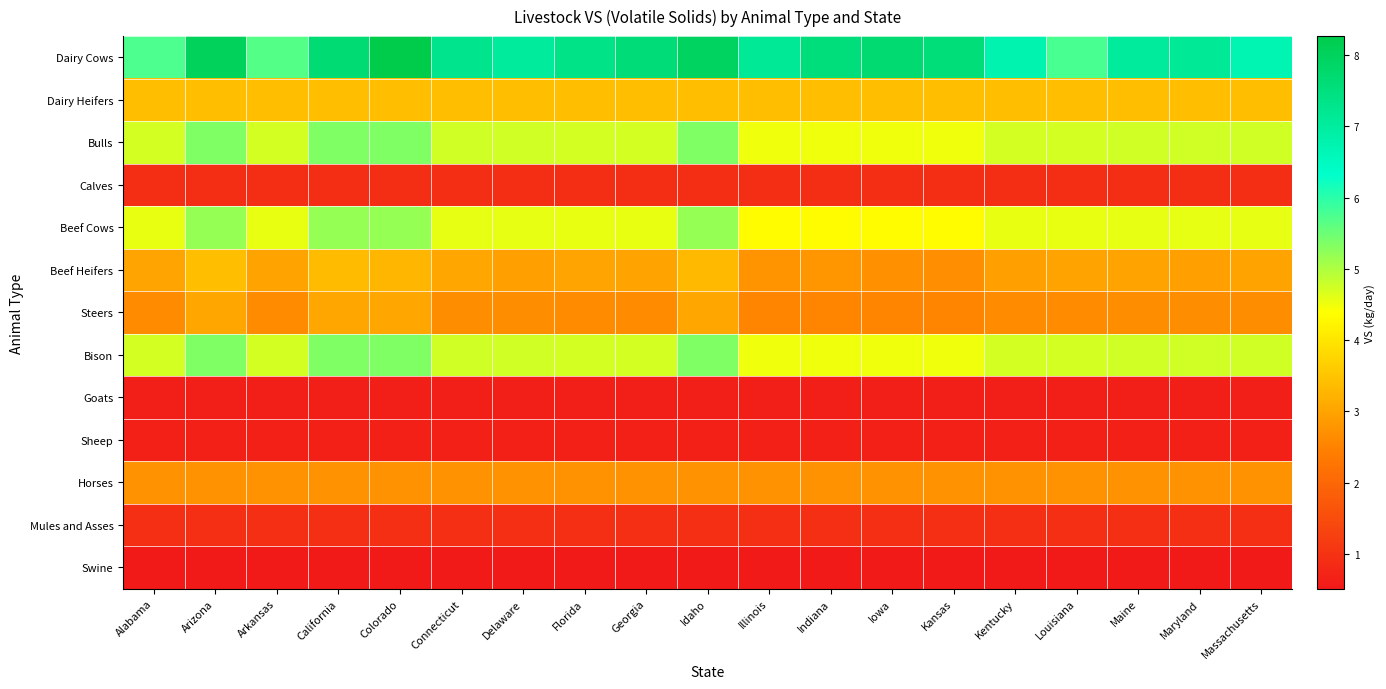

Reading left to right, list all the values displayed in this chart.

Dairy Cows: Alabama=5.7	Arizona=8.0	Arkansas=5.7	California=7.7	Colorado=8.3	Connecticut=7.3	Delaware=7.0	Florida=7.4	Georgia=7.6	Idaho=8.0	Illinois=7.1	Indiana=7.5	Iowa=7.7	Kansas=7.6	Kentucky=6.8	Louisiana=5.8	Maine=7.1	Maryland=7.1	Massachusetts=6.7
Dairy Heifers: Alabama=3.4	Arizona=3.4	Arkansas=3.4	California=3.4	Colorado=3.4	Connecticut=3.4	Delaware=3.4	Florida=3.4	Georgia=3.4	Idaho=3.4	Illinois=3.4	Indiana=3.4	Iowa=3.4	Kansas=3.4	Kentucky=3.4	Louisiana=3.4	Maine=3.4	Maryland=3.4	Massachusetts=3.4
Bulls: Alabama=4.7	Arizona=5.4	Arkansas=4.7	California=5.4	Colorado=5.4	Connecticut=4.7	Delaware=4.7	Florida=4.7	Georgia=4.7	Idaho=5.4	Illinois=4.5	Indiana=4.5	Iowa=4.5	Kansas=4.5	Kentucky=4.7	Louisiana=4.7	Maine=4.7	Maryland=4.7	Massachusetts=4.7
Calves: Alabama=0.9	Arizona=0.9	Arkansas=0.9	California=0.9	Colorado=0.9	Connecticut=0.9	Delaware=0.9	Florida=0.9	Georgia=0.9	Idaho=0.9	Illinois=0.9	Indiana=0.9	Iowa=0.9	Kansas=0.9	Kentucky=0.9	Louisiana=0.9	Maine=0.9	Maryland=0.9	Massachusetts=0.9
Beef Cows: Alabama=4.6	Arizona=5.2	Arkansas=4.6	California=5.2	Colorado=5.2	Connecticut=4.6	Delaware=4.6	Florida=4.6	Georgia=4.6	Idaho=5.2	Illinois=4.4	Indiana=4.4	Iowa=4.4	Kansas=4.4	Kentucky=4.6	Louisiana=4.6	Maine=4.6	Maryland=4.6	Massachusetts=4.6
Beef Heifers: Alabama=3.0	Arizona=3.4	Arkansas=3.0	California=3.4	Colorado=3.3	Connecticut=3.0	Delaware=3.0	Florida=3.0	Georgia=3.0	Idaho=3.4	Illinois=2.8	Indiana=2.8	Iowa=2.7	Kansas=2.7	Kentucky=3.0	Louisiana=3.0	Maine=3.0	Maryland=3.0	Massachusetts=3.0
Steers: Alabama=2.7	Arizona=3.1	Arkansas=2.7	California=3.1	Colorado=3.1	Connecticut=2.7	Delaware=2.7	Florida=2.7	Georgia=2.7	Idaho=3.1	Illinois=2.5	Indiana=2.5	Iowa=2.5	Kansas=2.5	Kentucky=2.7	Louisiana=2.7	Maine=2.7	Maryland=2.7	Massachusetts=2.7
Bison: Alabama=4.7	Arizona=5.4	Arkansas=4.7	California=5.4	Colorado=5.4	Connecticut=4.7	Delaware=4.7	Florida=4.7	Georgia=4.7	Idaho=5.4	Illinois=4.5	Indiana=4.5	Iowa=4.5	Kansas=4.5	Kentucky=4.7	Louisiana=4.7	Maine=4.7	Maryland=4.7	Massachusetts=4.7
Goats: Alabama=0.6	Arizona=0.6	Arkansas=0.6	California=0.6	Colorado=0.6	Connecticut=0.6	Delaware=0.6	Florida=0.6	Georgia=0.6	Idaho=0.6	Illinois=0.6	Indiana=0.6	Iowa=0.6	Kansas=0.6	Kentucky=0.6	Louisiana=0.6	Maine=0.6	Maryland=0.6	Massachusetts=0.6
Sheep: Alabama=0.7	Arizona=0.7	Arkansas=0.7	California=0.7	Colorado=0.7	Connecticut=0.7	Delaware=0.7	Florida=0.7	Georgia=0.7	Idaho=0.7	Illinois=0.7	Indiana=0.7	Iowa=0.7	Kansas=0.7	Kentucky=0.7	Louisiana=0.7	Maine=0.7	Maryland=0.7	Massachusetts=0.7
Horses: Alabama=2.7	Arizona=2.7	Arkansas=2.7	California=2.7	Colorado=2.7	Connecticut=2.7	Delaware=2.7	Florida=2.7	Georgia=2.7	Idaho=2.7	Illinois=2.7	Indiana=2.7	Iowa=2.7	Kansas=2.7	Kentucky=2.7	Louisiana=2.7	Maine=2.7	Maryland=2.7	Massachusetts=2.7
Mules and Asses: Alabama=0.9	Arizona=0.9	Arkansas=0.9	California=0.9	Colorado=0.9	Connecticut=0.9	Delaware=0.9	Florida=0.9	Georgia=0.9	Idaho=0.9	Illinois=0.9	Indiana=0.9	Iowa=0.9	Kansas=0.9	Kentucky=0.9	Louisiana=0.9	Maine=0.9	Maryland=0.9	Massachusetts=0.9
Swine: Alabama=0.5	Arizona=0.5	Arkansas=0.5	California=0.5	Colorado=0.5	Connecticut=0.5	Delaware=0.5	Florida=0.5	Georgia=0.5	Idaho=0.5	Illinois=0.5	Indiana=0.5	Iowa=0.5	Kansas=0.5	Kentucky=0.5	Louisiana=0.5	Maine=0.5	Maryland=0.5	Massachusetts=0.5